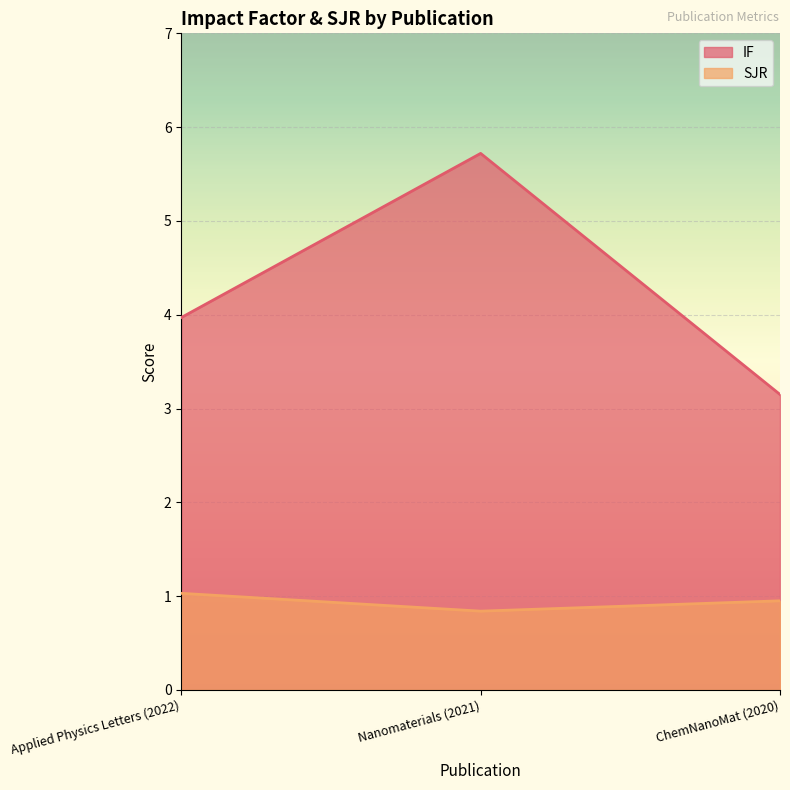

At which category is the sum across all series the highest?

Nanomaterials (2021)